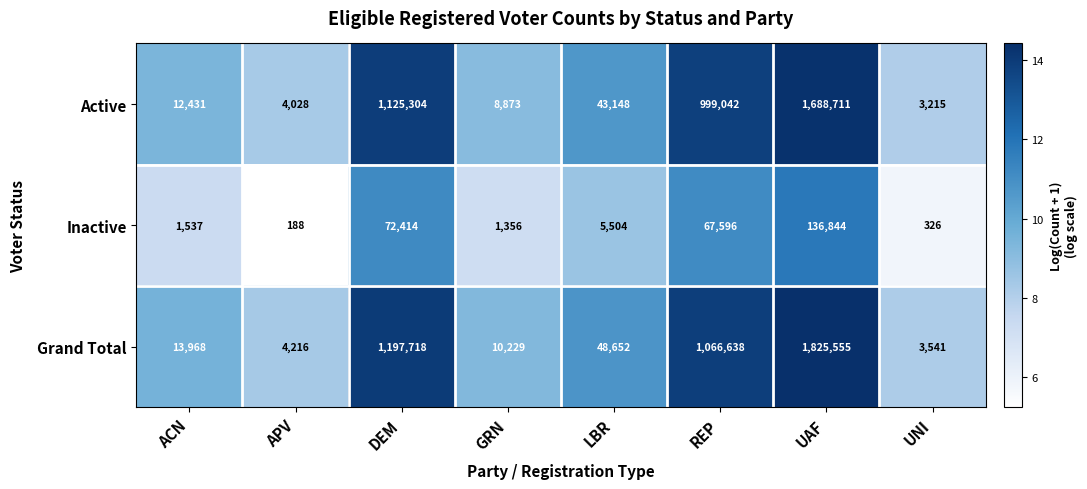

At which label does Inactive first exceed 5504?

DEM